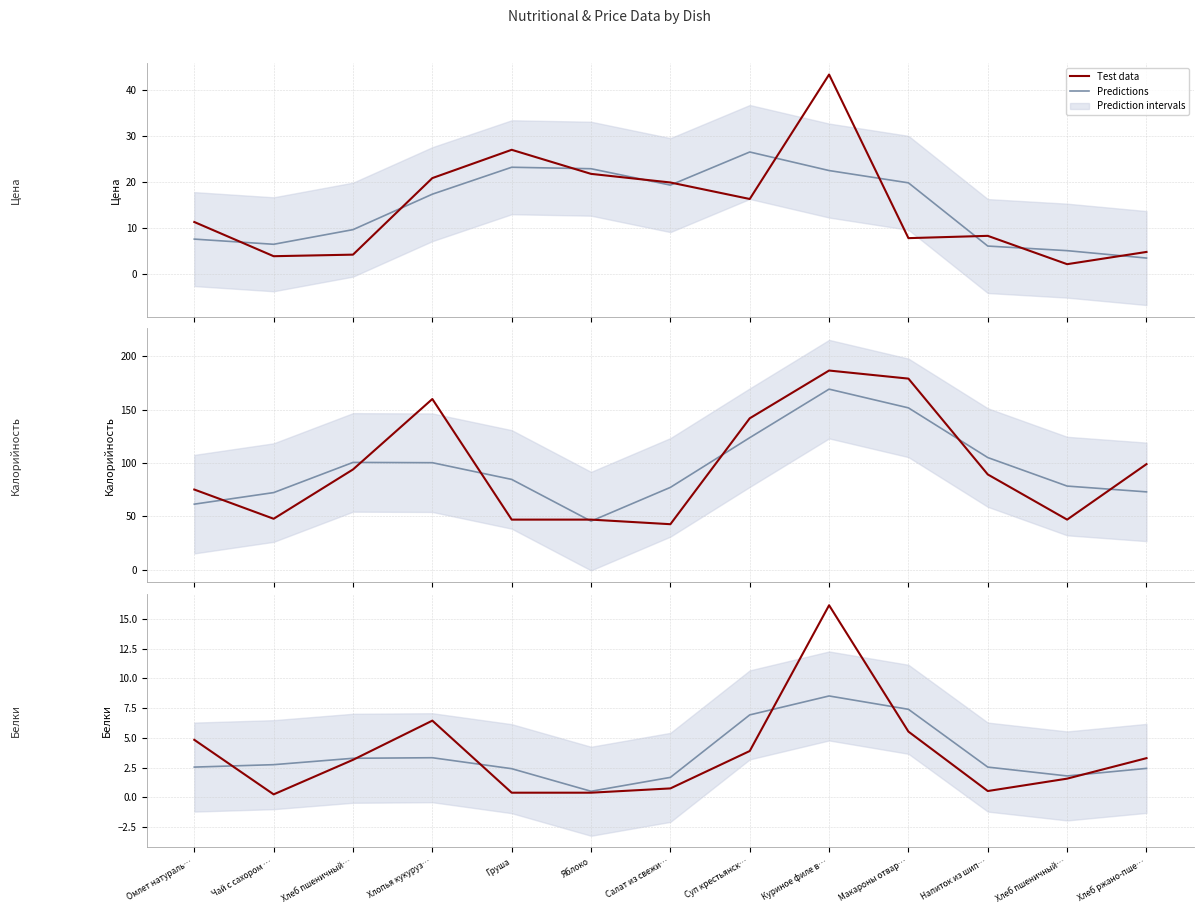

Where does the Test data series first go above 3?

Омлет натураль…